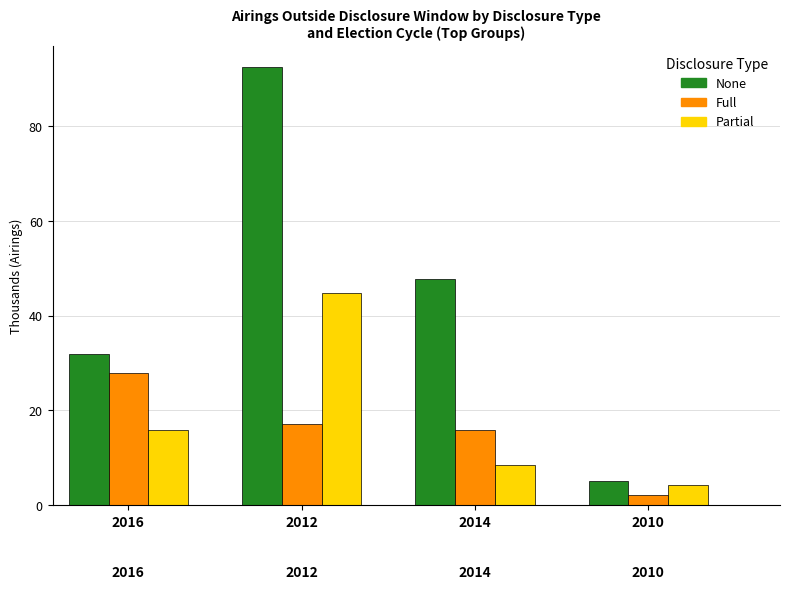

Is the value of None at 2010 greater than the value of Full at 2010?

Yes